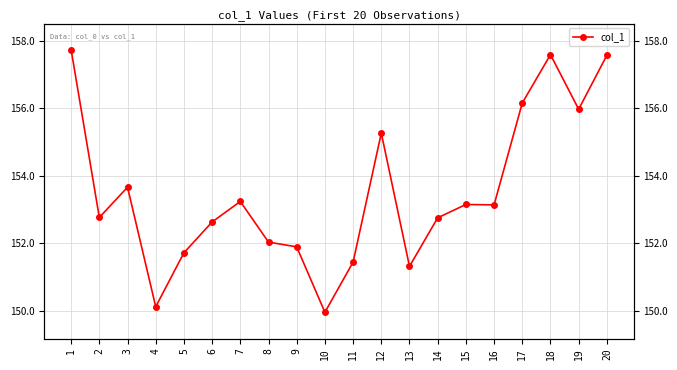

Approximately how many times larger is the value at 2 compared to 5?

1.0